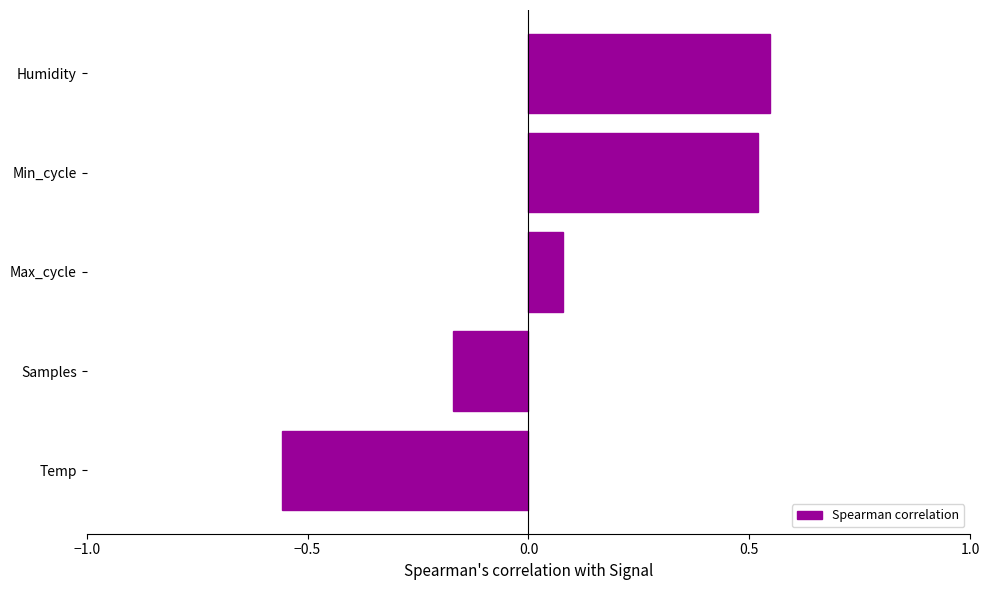

Is it true that the value at Humidity is 0.8?

False